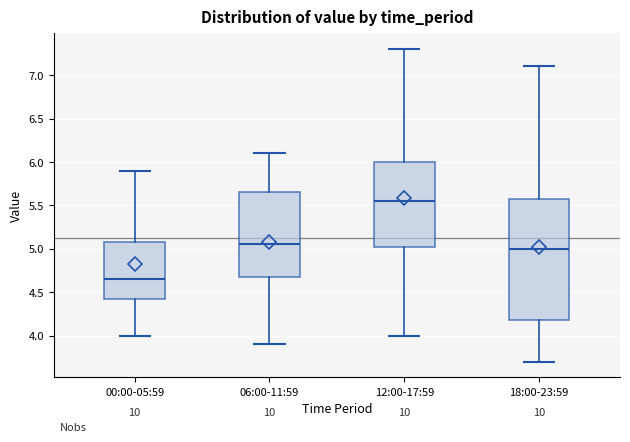

Which box's median line is the highest?

12:00-17:59